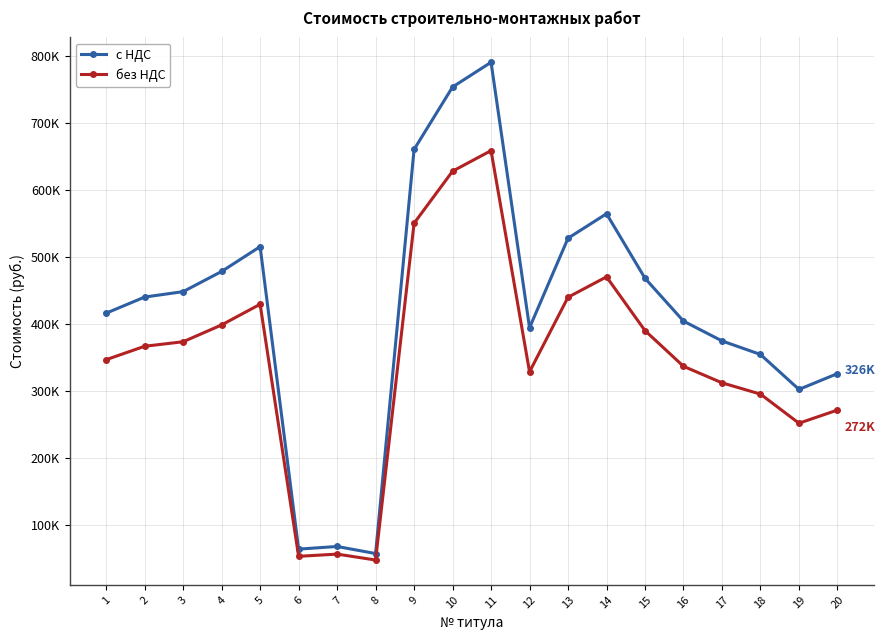

Which series has the largest total across all categories?

с НДС